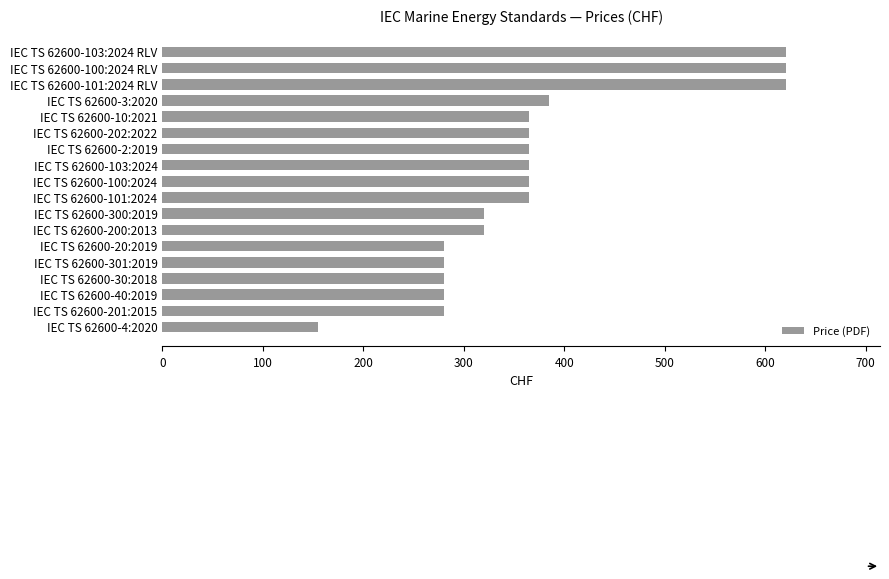

What is the sum of all values?

6633